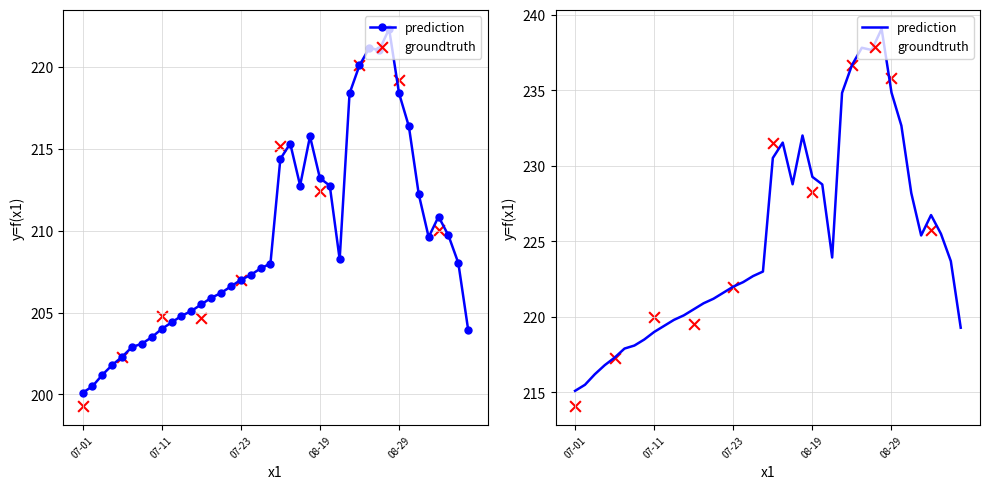

What is the total value across all series at 2025-07-16?

425.2